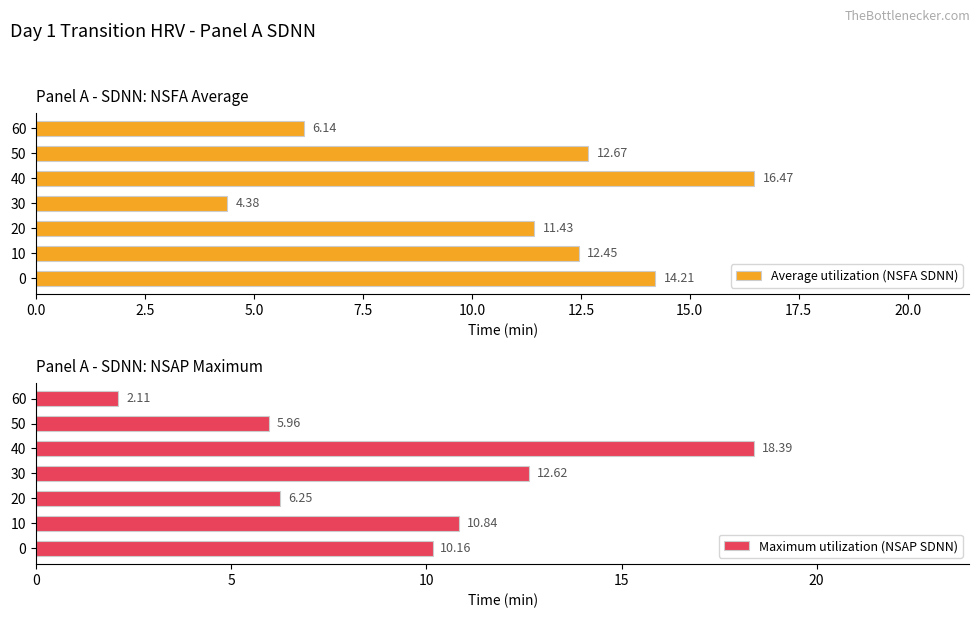

What is the average value of the Average utilization (NSFA SDNN) series?

11.1